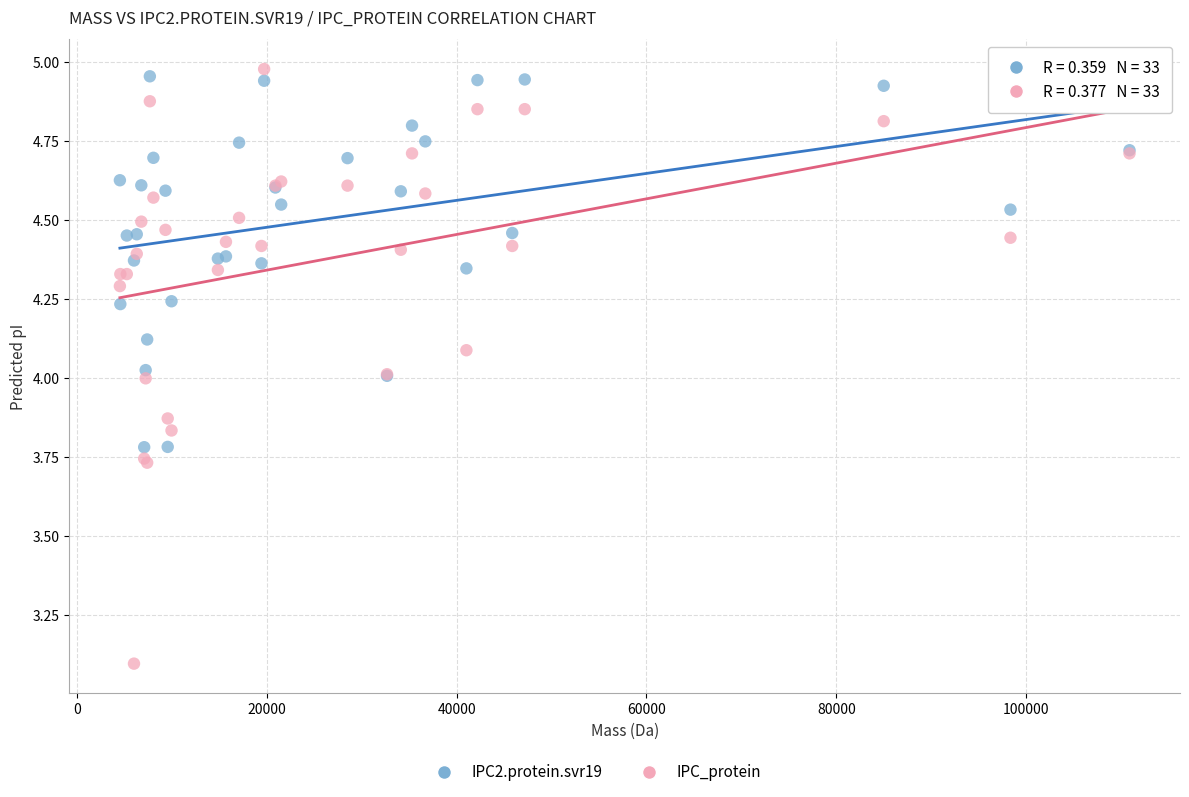

Which series has the widest spread of Y values?

IPC_protein